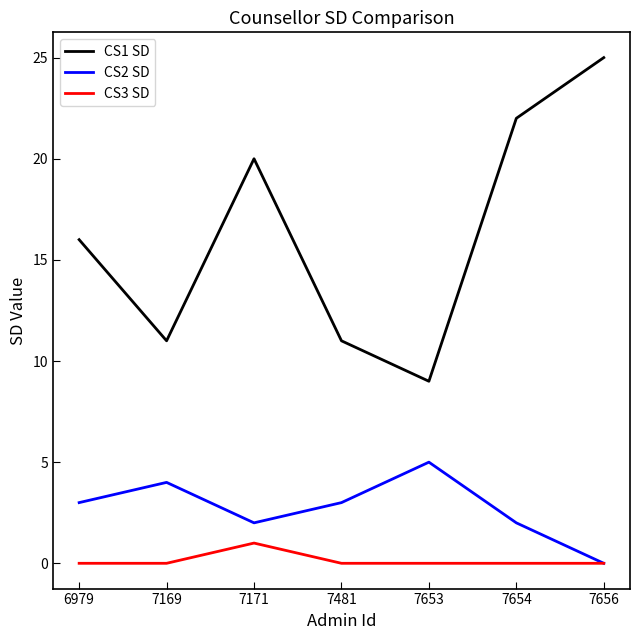

Rank the series at 7653 from highest to lowest value.

CS1 SD, CS2 SD, CS3 SD